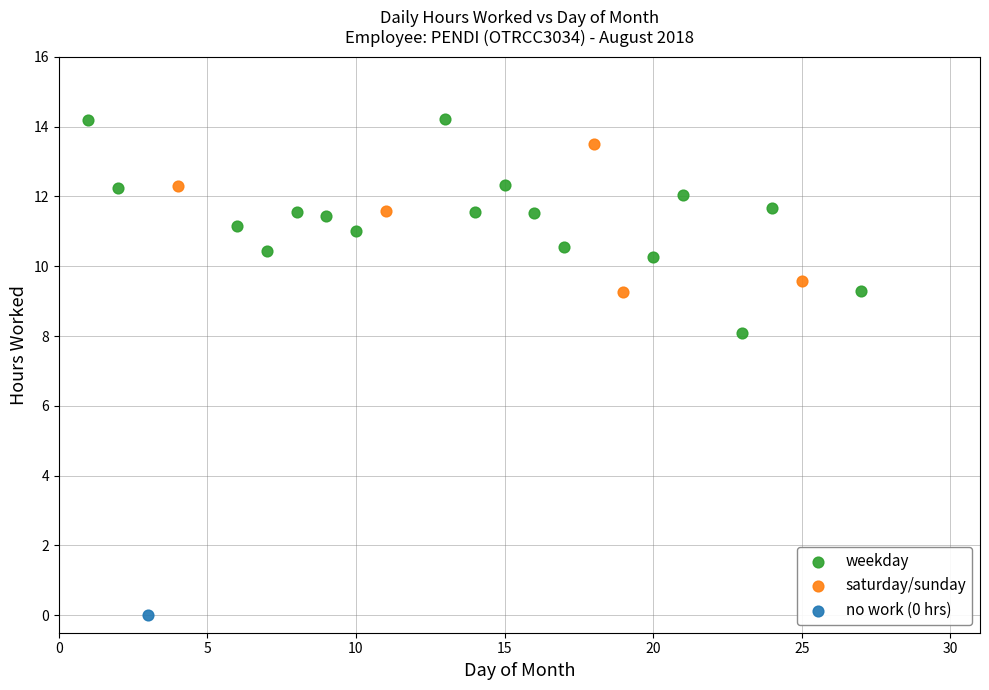

What are all the series names shown in the legend?

weekday, saturday/sunday, no work (0 hrs)